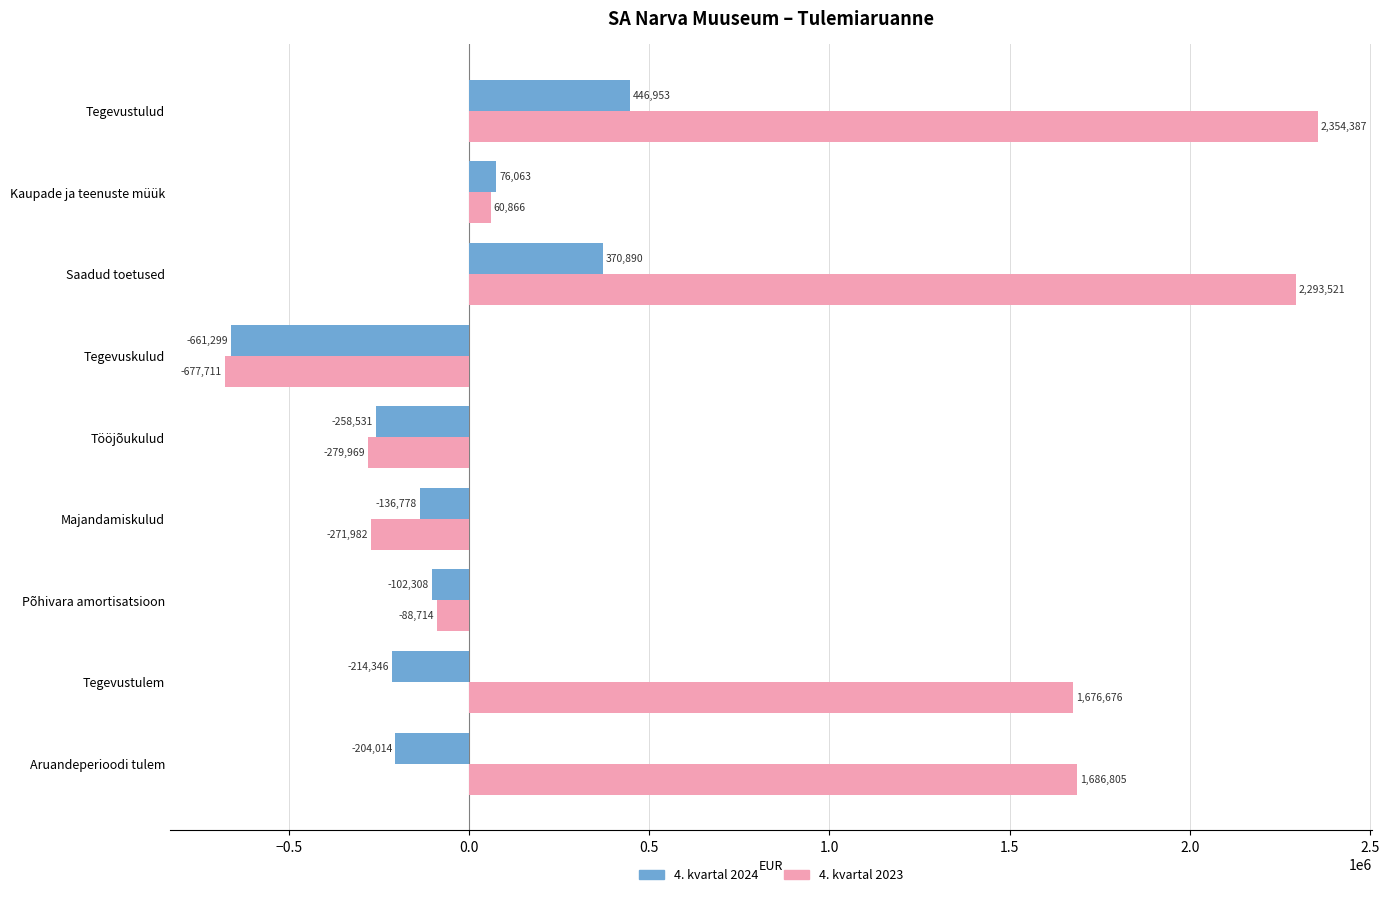

Which series has the largest total across all categories?

4. kvartal 2023